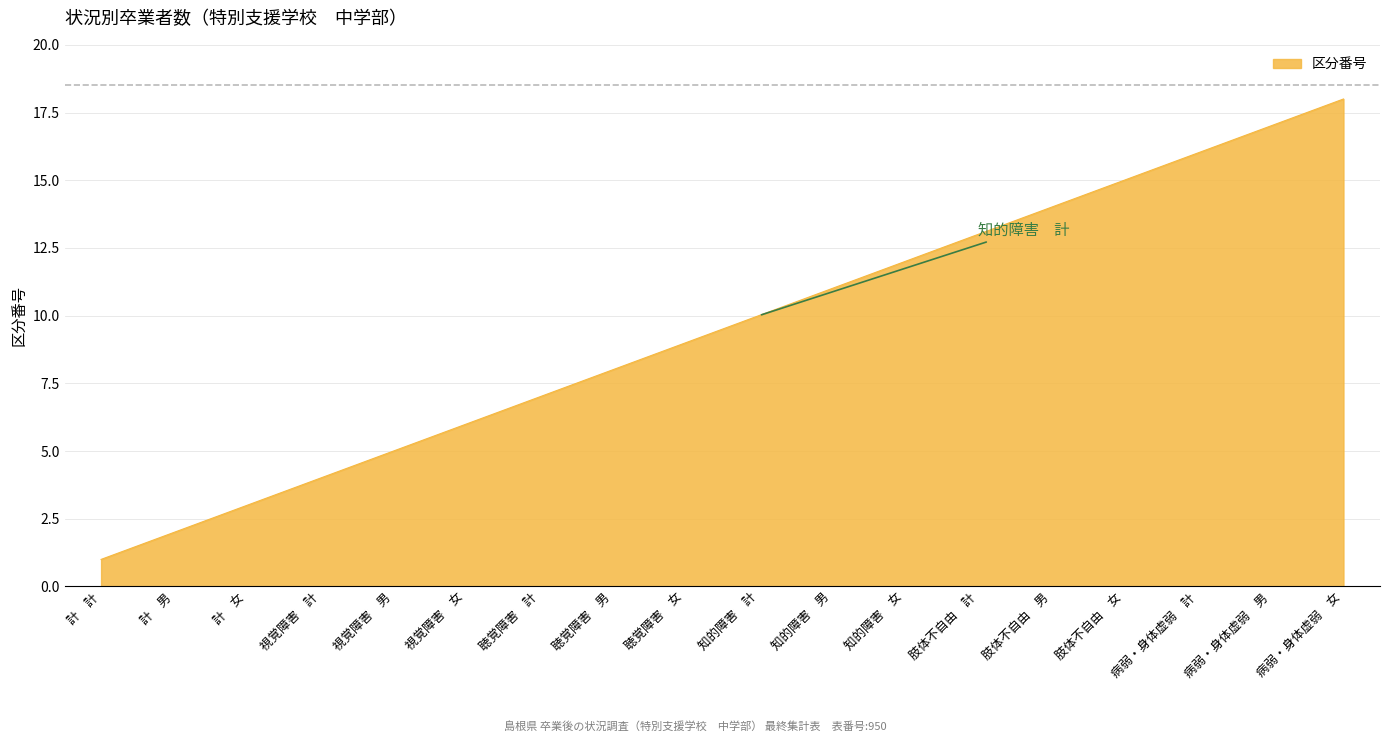

Does the chart display data point markers on the line(s)?

No